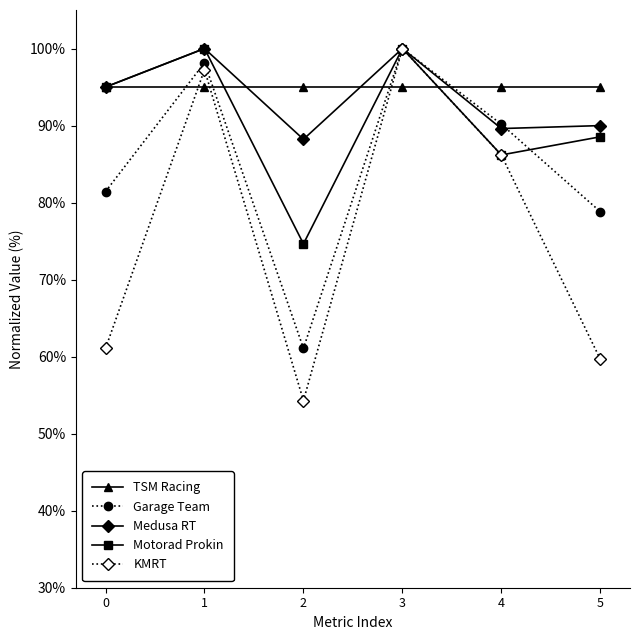

What is the difference between the maximum and minimum values in the Medusa RT series?

11.8